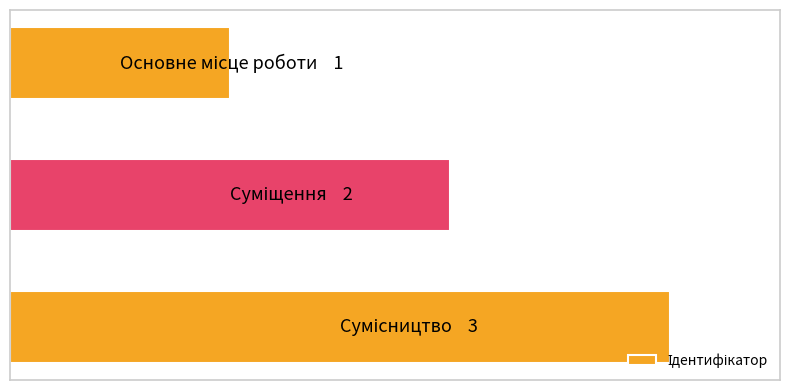

How many values are between 1 and 3?

3